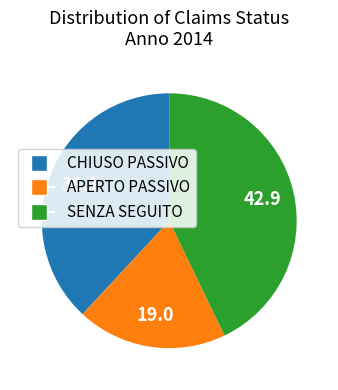

Approximately how many times larger is the value at SENZA SEGUITO compared to APERTO PASSIVO?

2.2